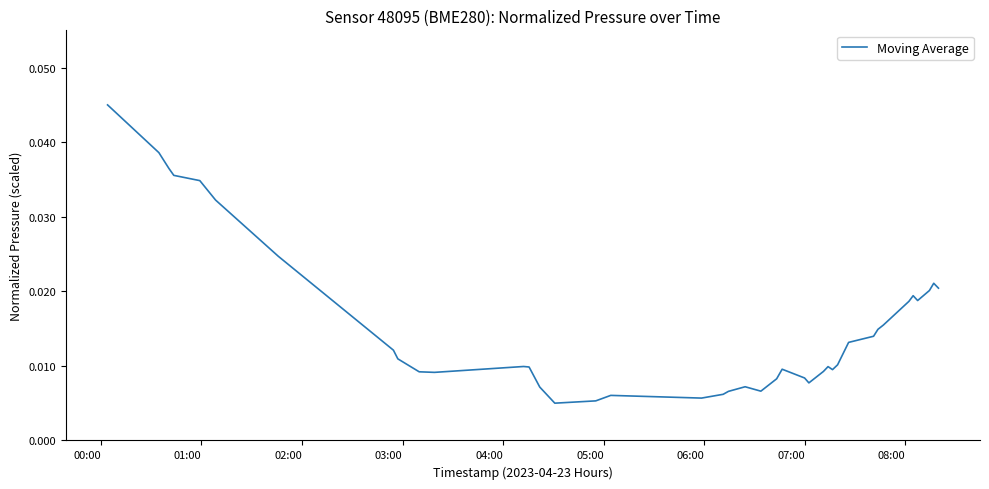

How many distinct data groups are displayed?

1